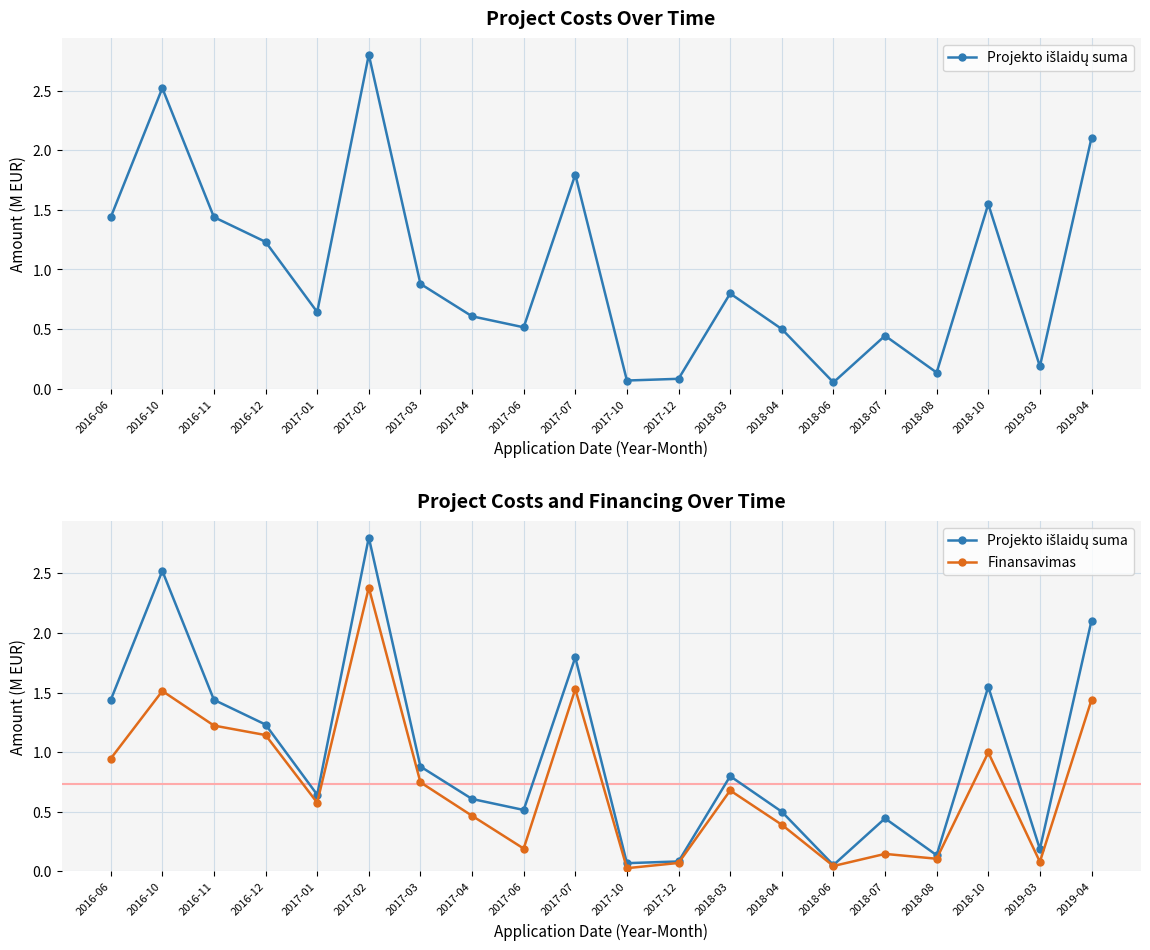

What is the sum of all Projekto išlaidų suma values?

19.8